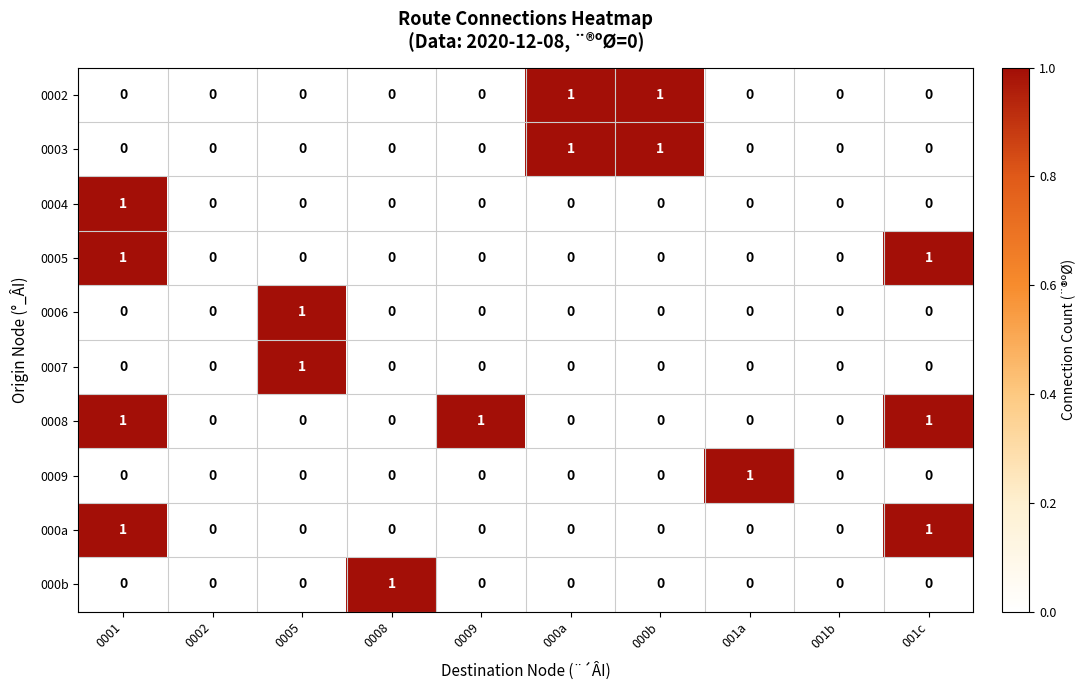

What is the total value across all series at 0008?

1